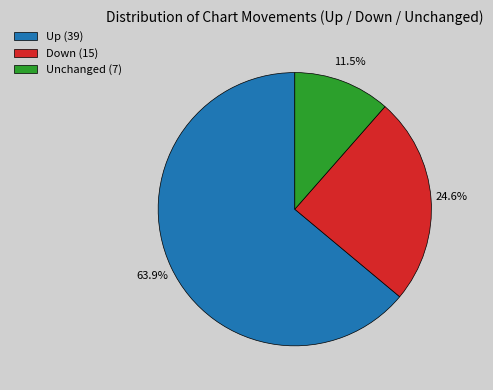

Is there any slice that represents more than half of the pie?

Yes